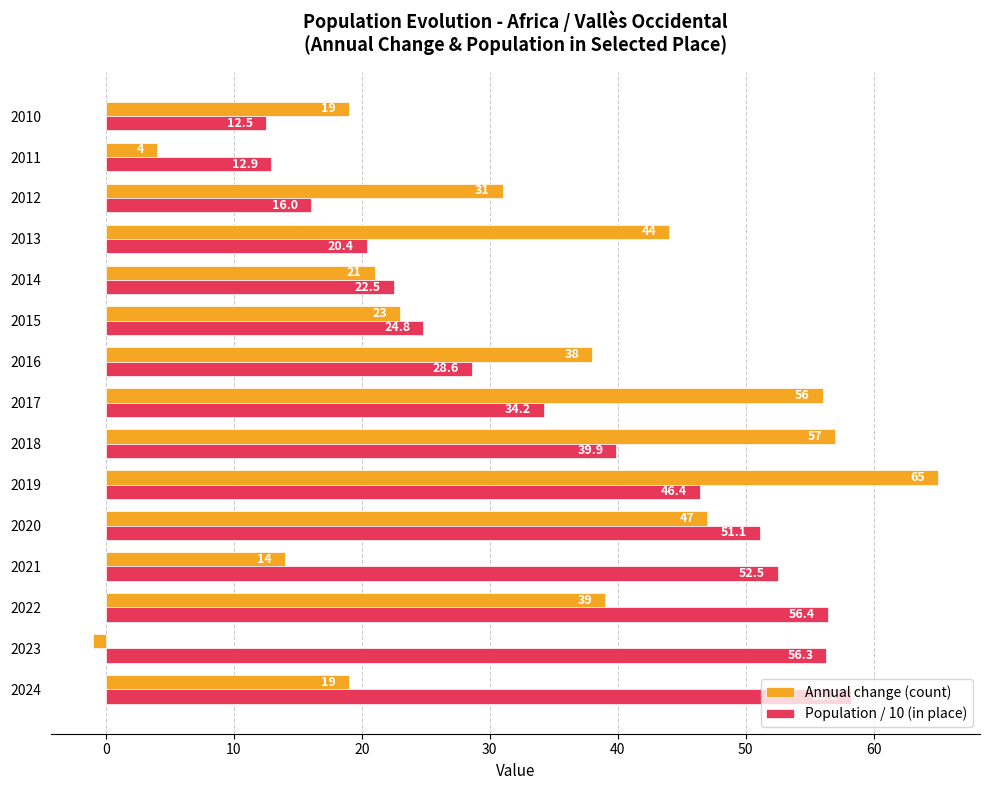

Where is Population / 10 (in place) nearest to the value 35?

2017